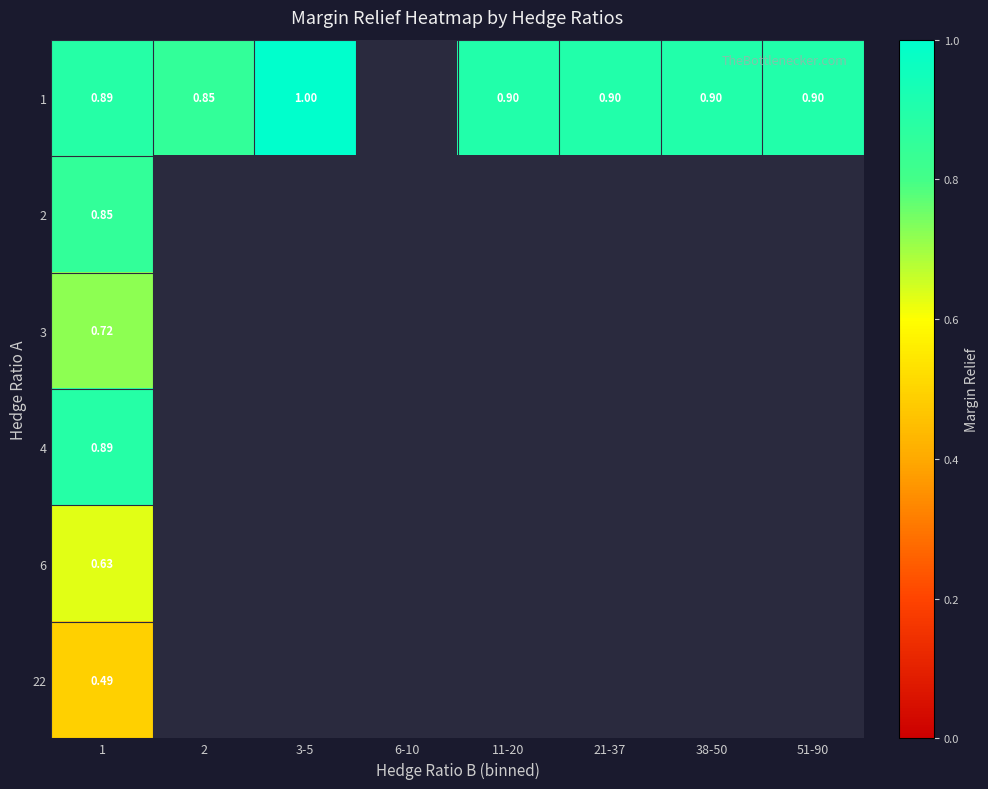

Rank the series by their maximum value, from lowest to highest.

22, 6, 3, 2, 4, 1